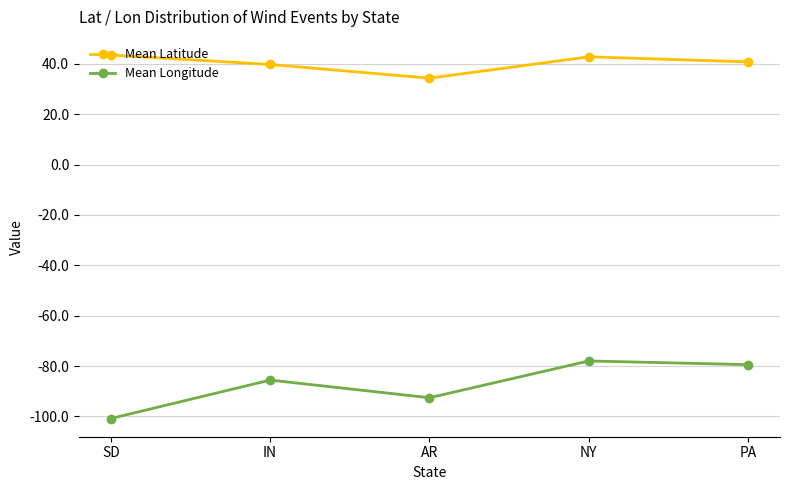

What are all the series names shown in the legend?

Mean Latitude, Mean Longitude